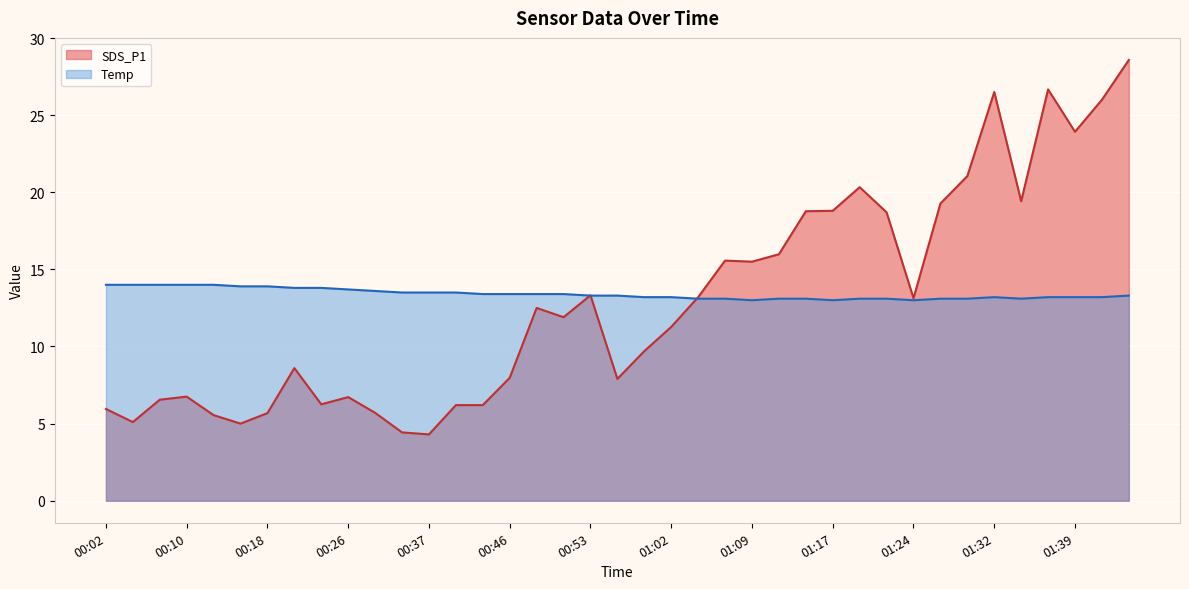

Does the chart display data point markers on the line(s)?

No